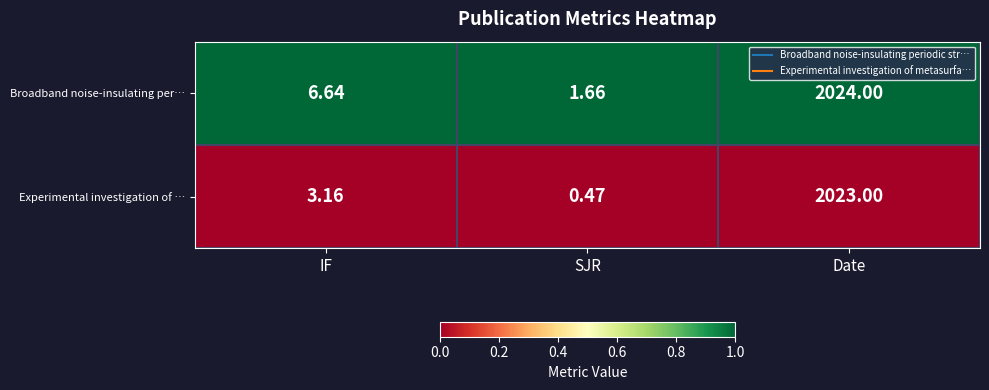

Between IF and SJR, which series saw the biggest shift?

Broadband noise-insulating per…